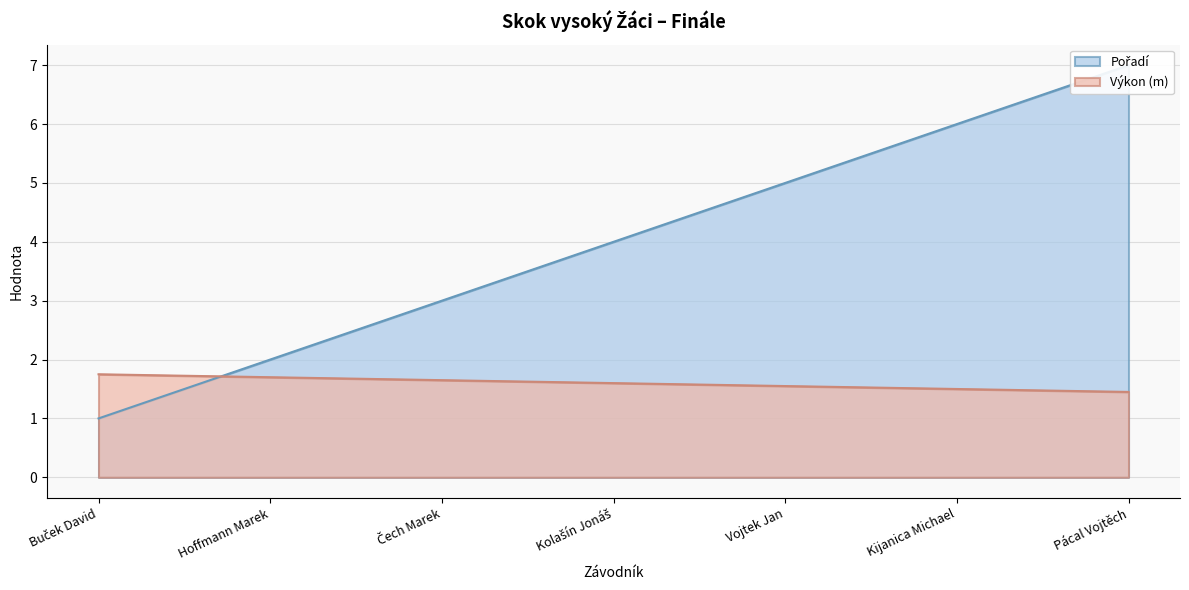

What are all the series names shown in the legend?

Pořadí, Výkon